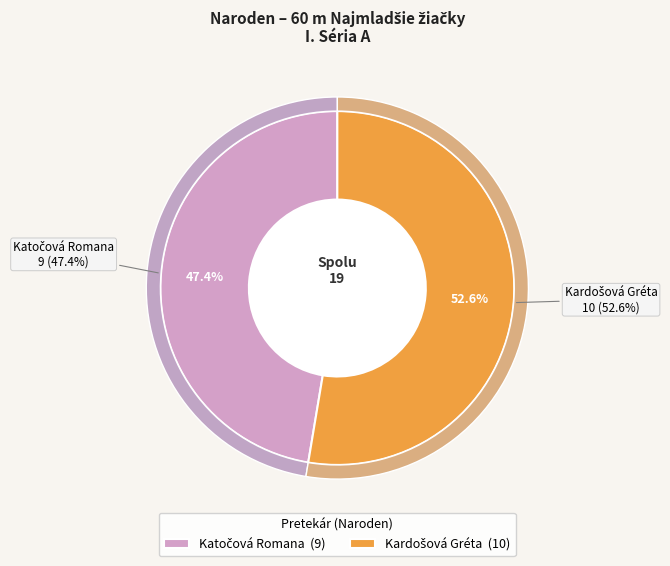

Is the sum of Kardošová Gréta and Katočová Romana greater than half?

Yes